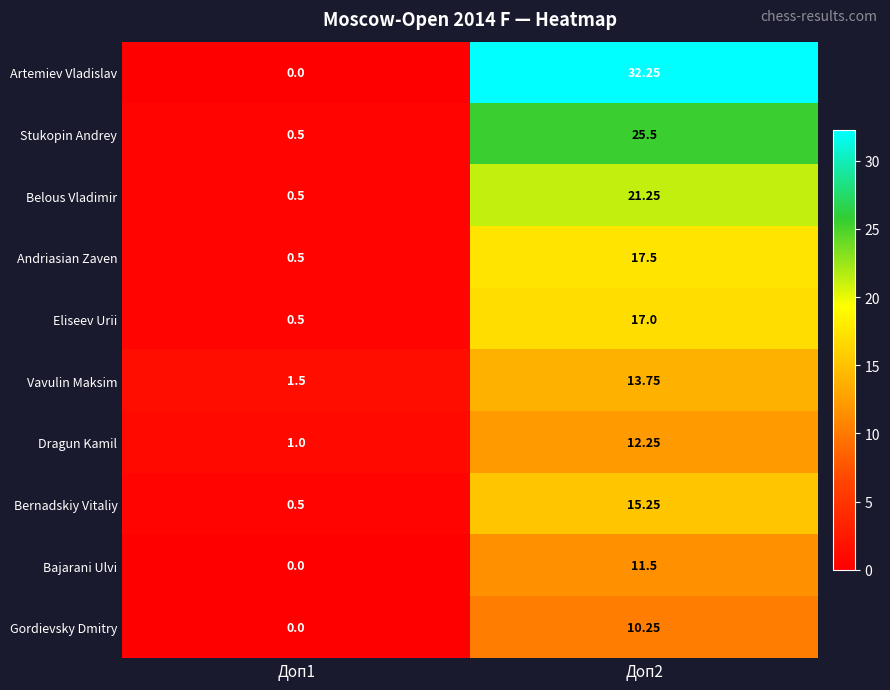

Which series has the largest total across all categories?

Artemiev Vladislav